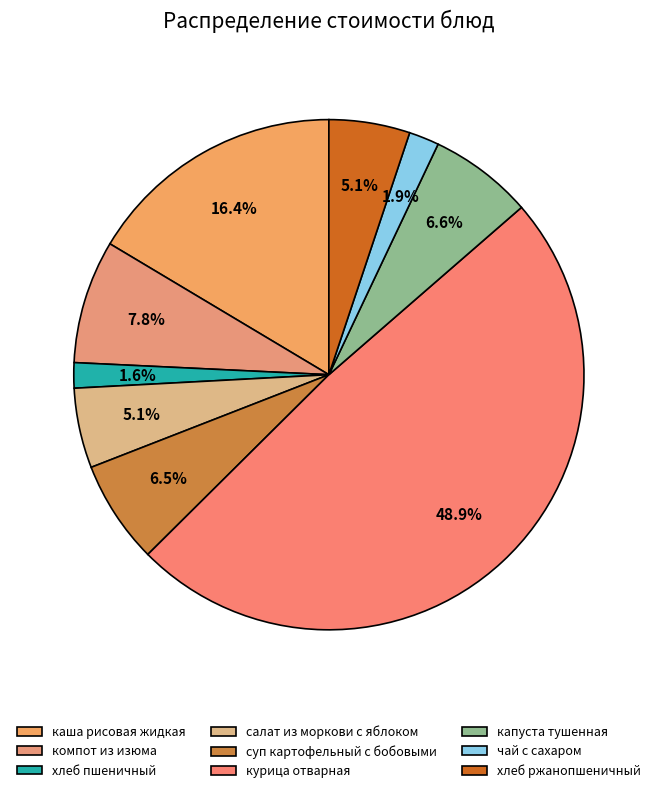

True or false: каша рисовая жидкая accounts for 23% of the total.

False